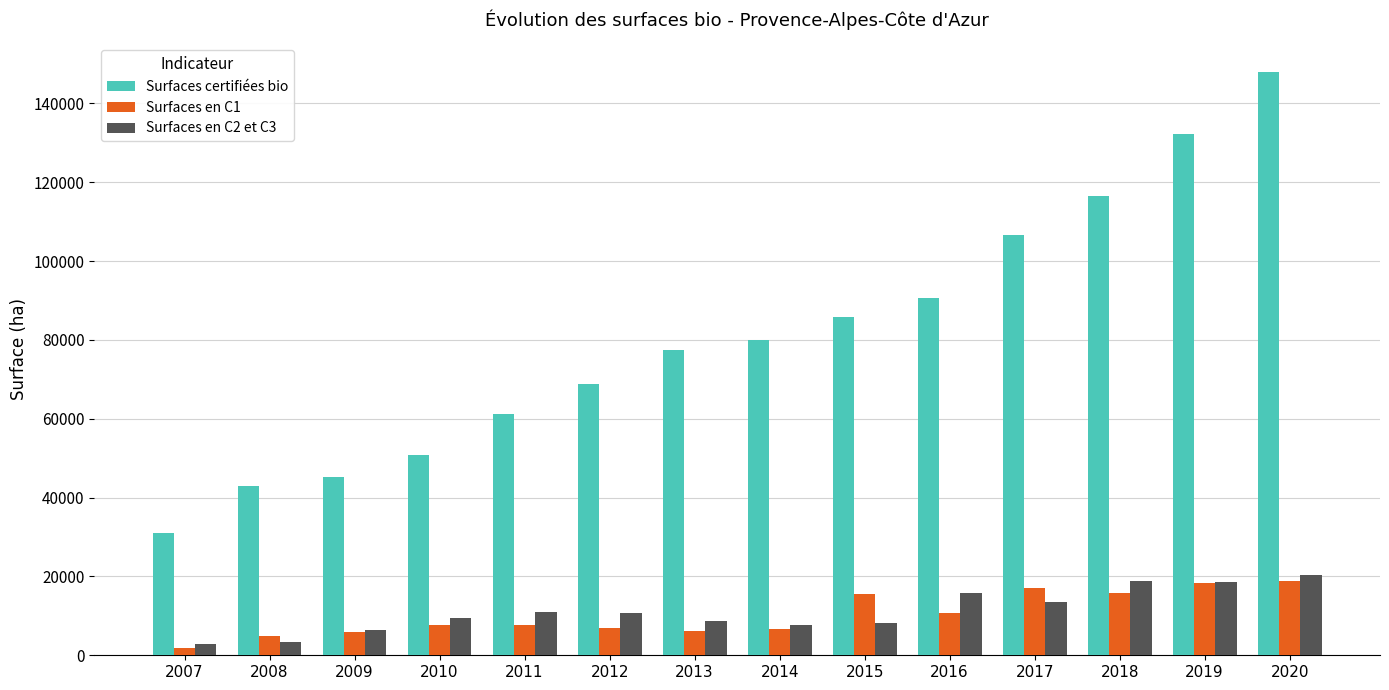

At which category is the sum across all series the highest?

2020